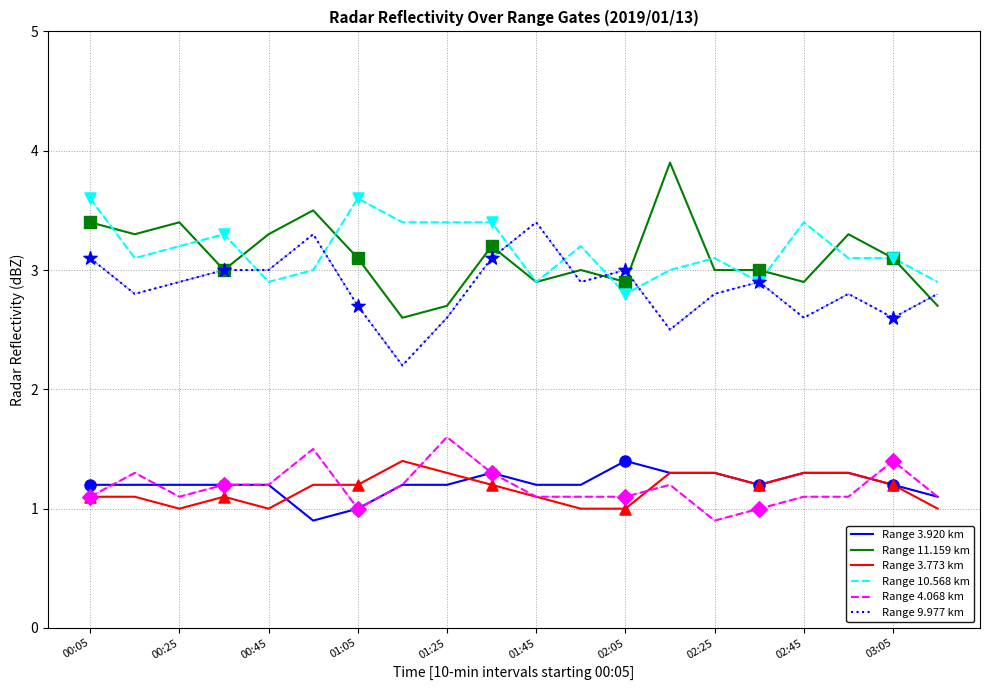

What is the smallest value displayed?

0.9